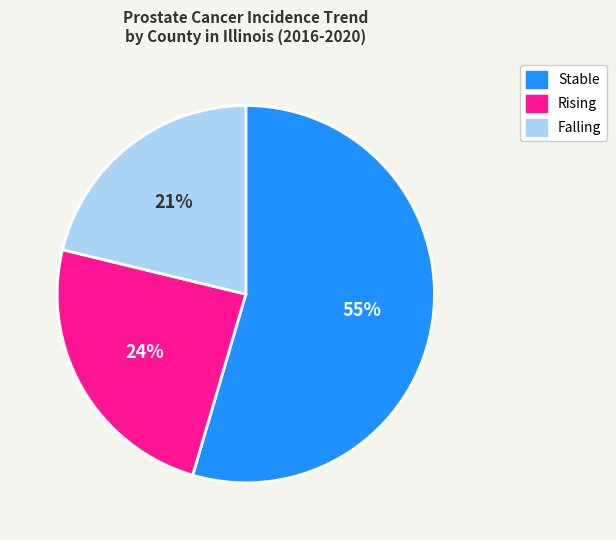

To the nearest percent, what is the average slice percentage?

33%